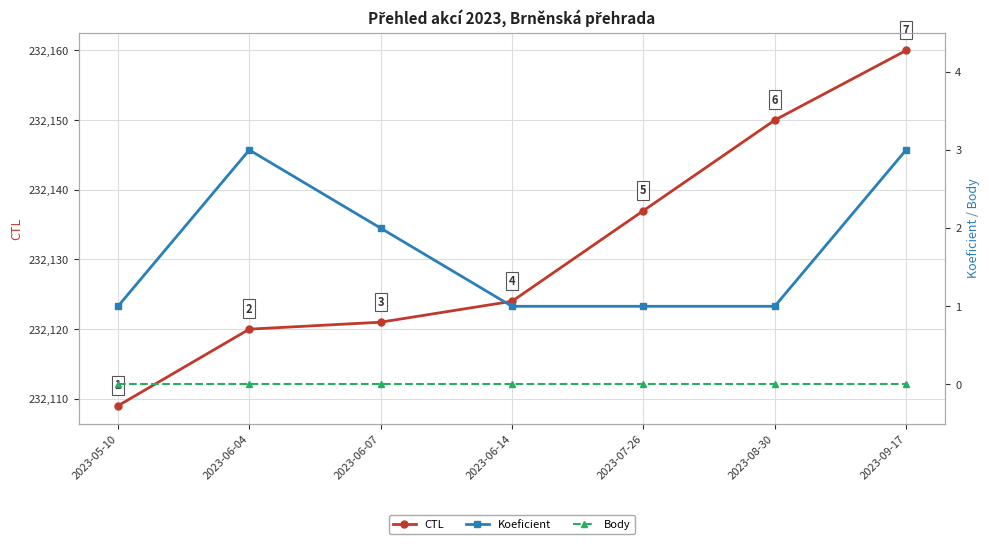

What is the label of the 4th point from the left?

2023-06-14